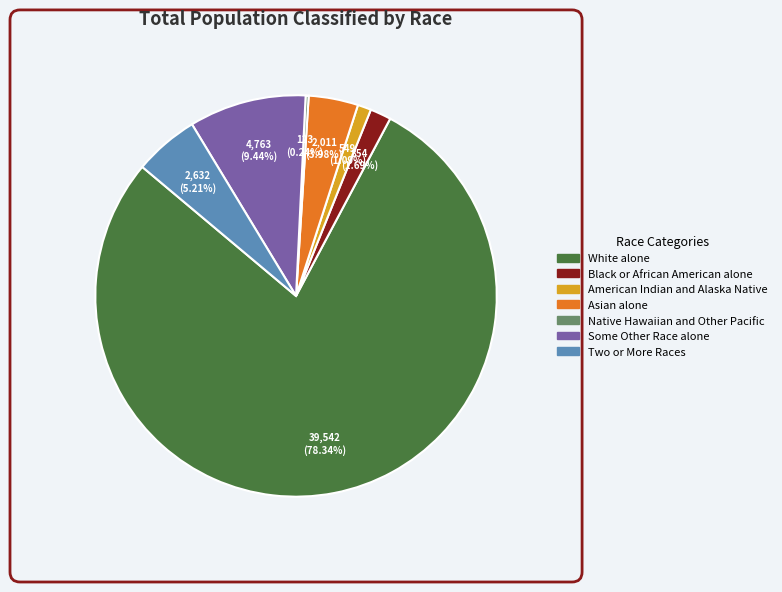

What is the ratio of the value at American Indian and Alaska Native to the value at Black or African American alone?

0.6